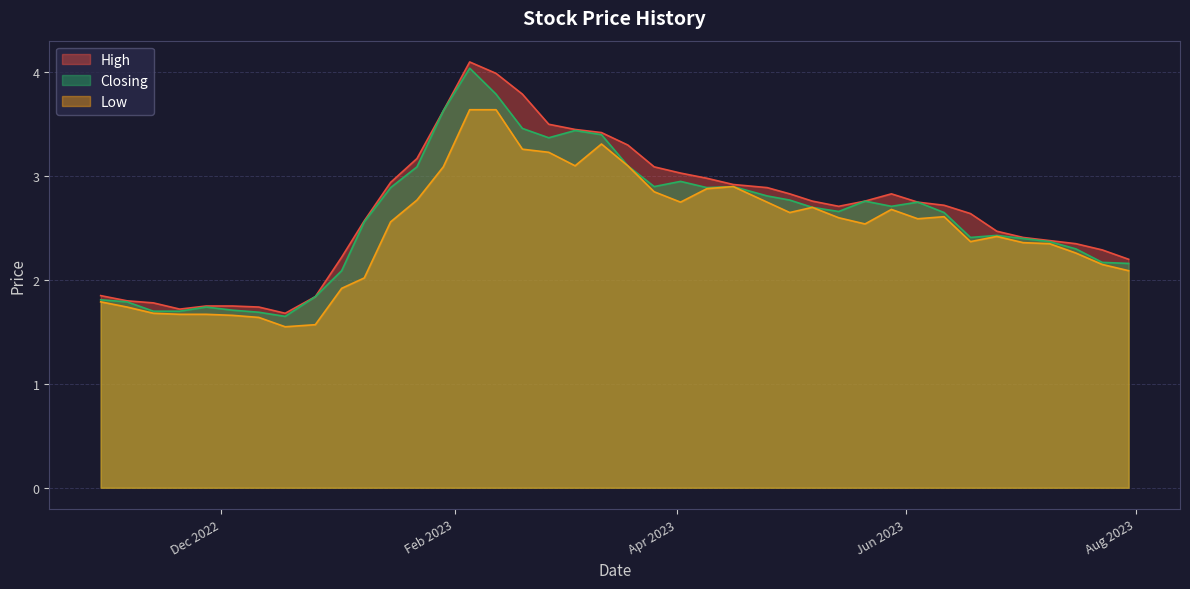

How many values in the Low series exceed 2?

30